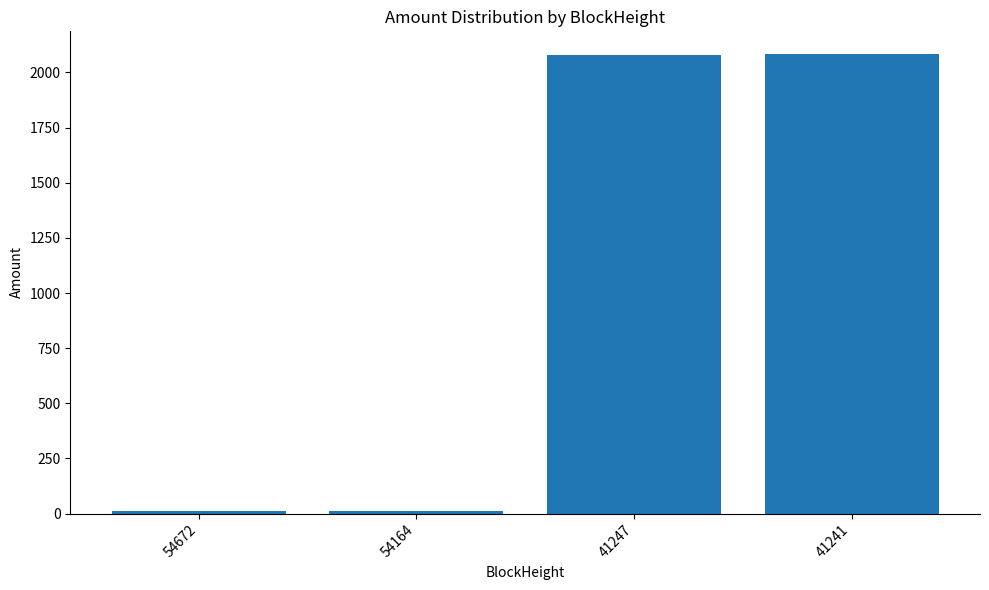

What is the difference between the maximum and minimum values?

2071.8